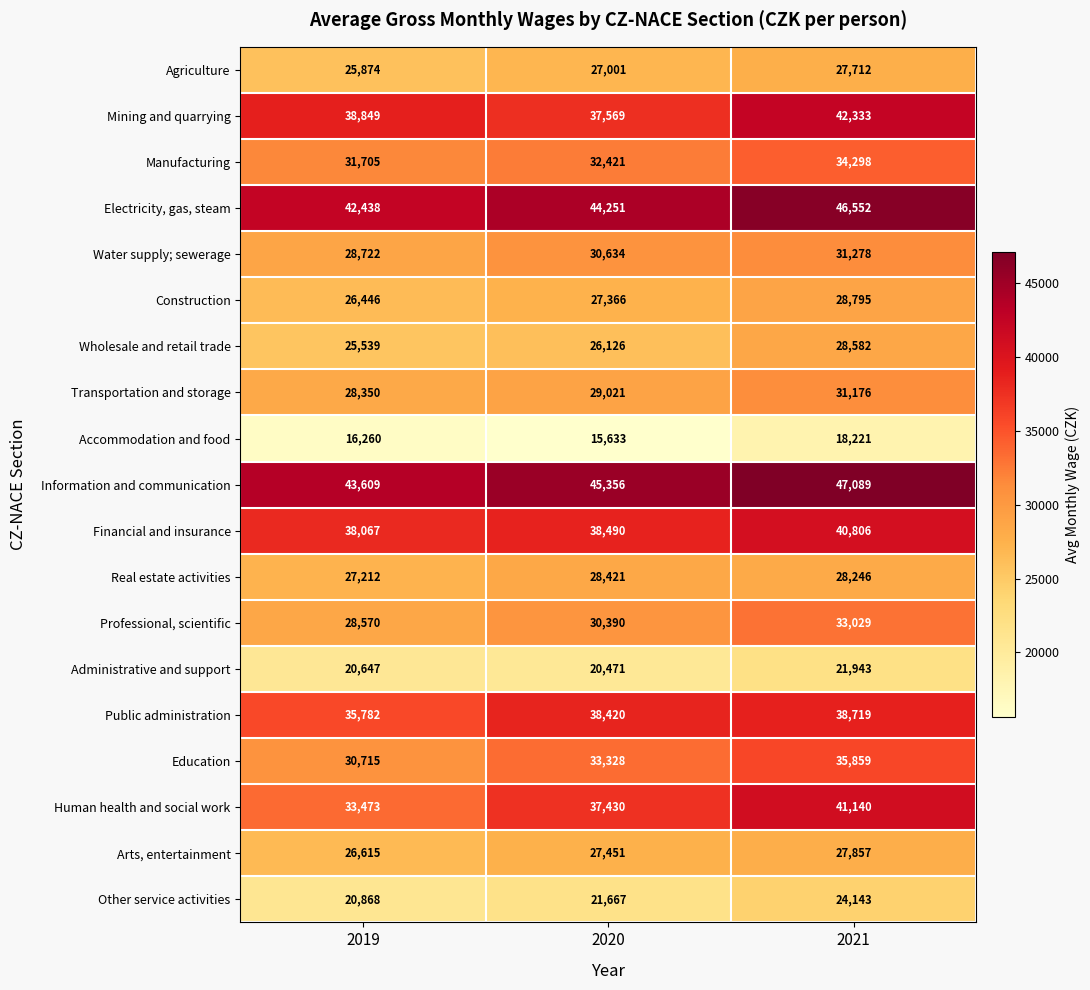

Between 2019 and 2021, which series saw the biggest shift?

Human health and social work